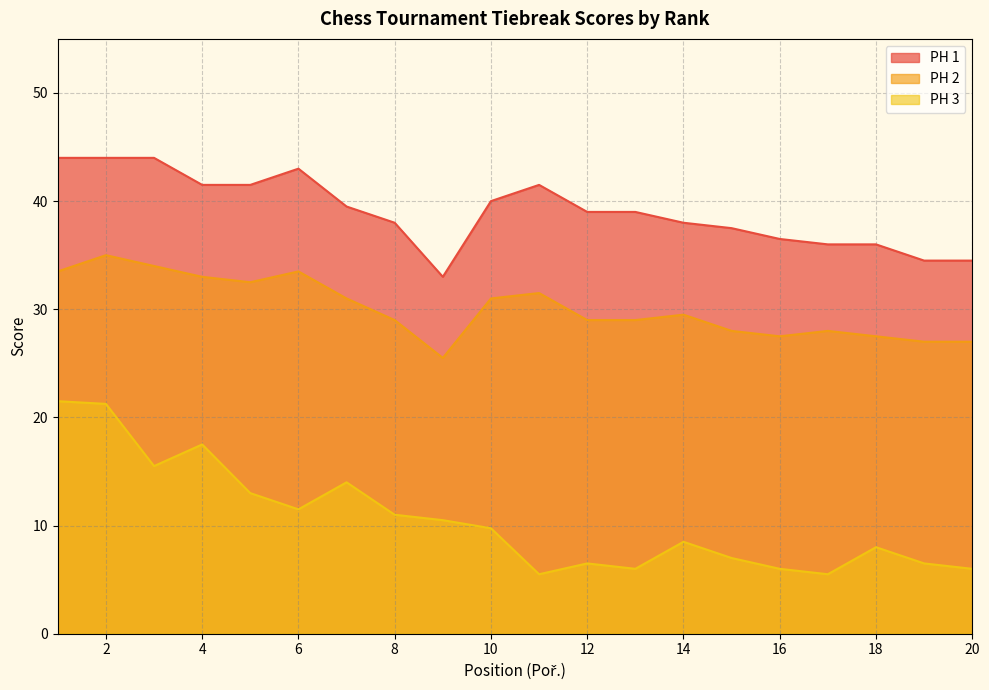

What are all the series names shown in the legend?

PH 1, PH 2, PH 3